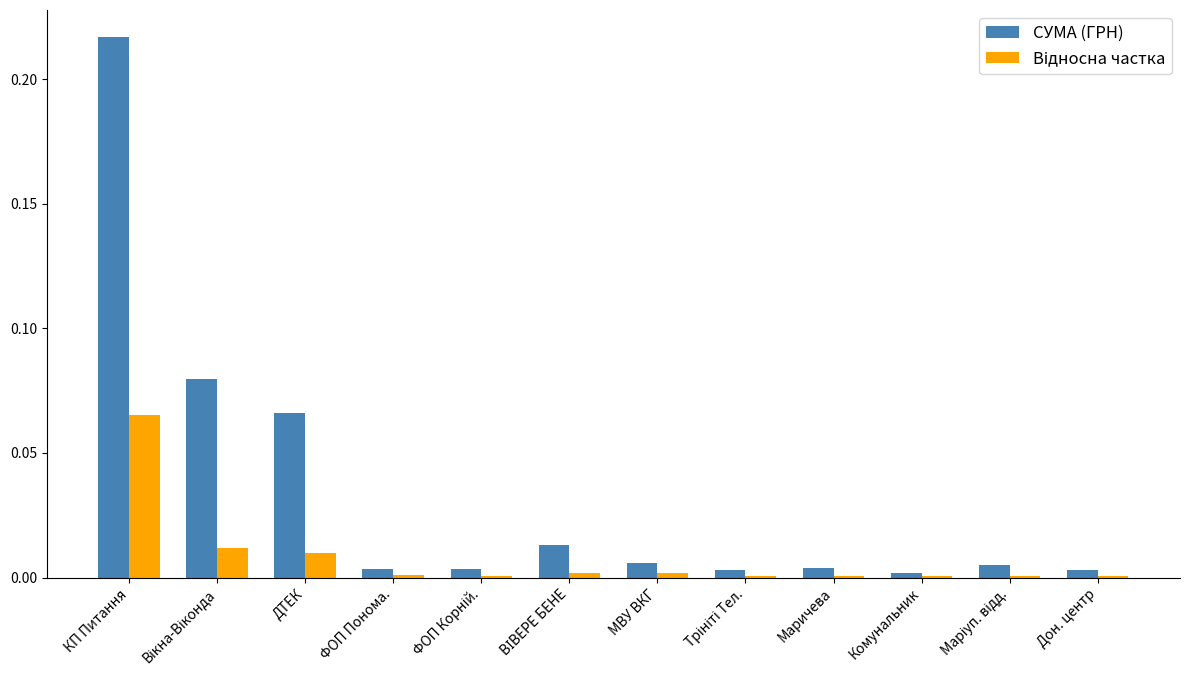

The СУМА (ГРН) series shows 0.0 at МВУ ВКГ. True or false?

True